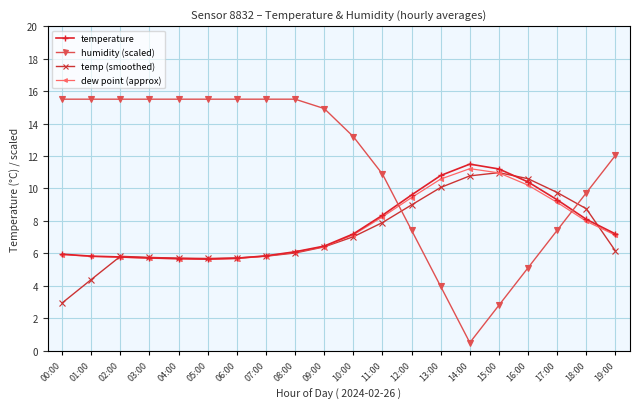

True or false: temperature and dew point (approx) intersect in this chart.

False